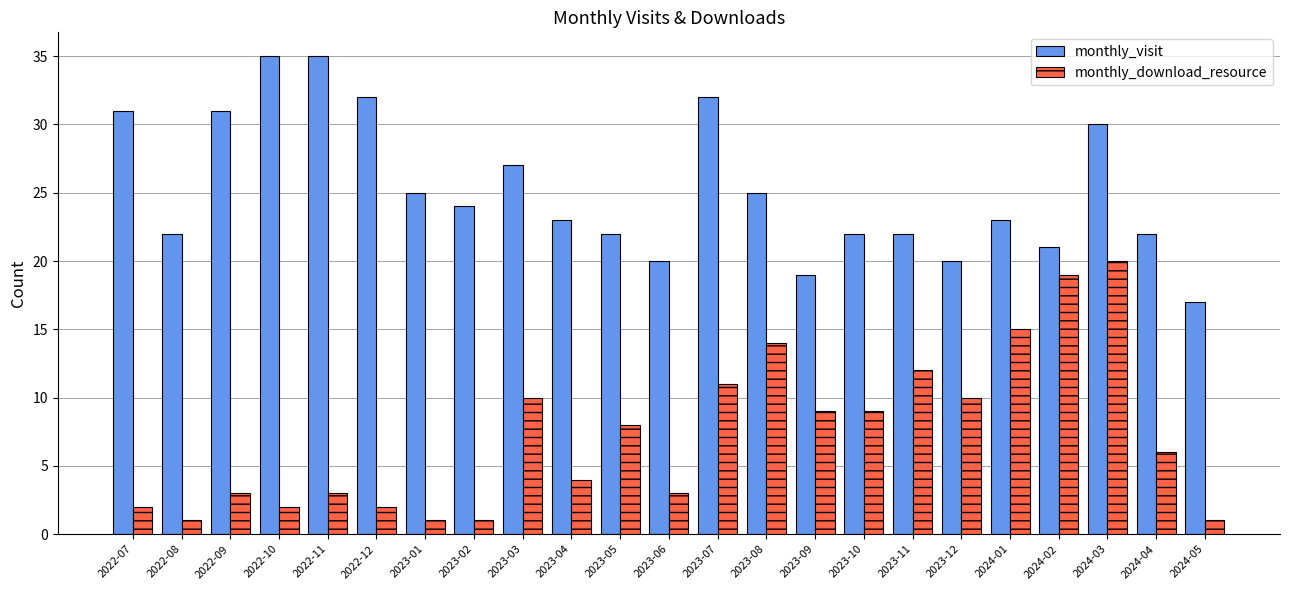

The value of monthly_visit at 2024-03 is 30. True or false?

True